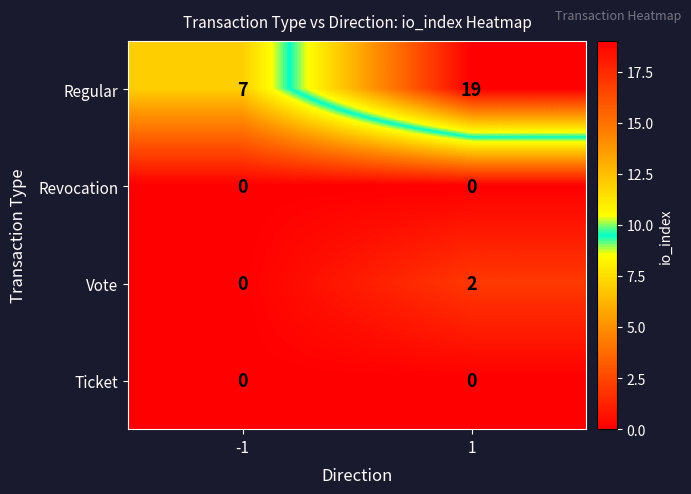

Count the number of categories in the chart.

2